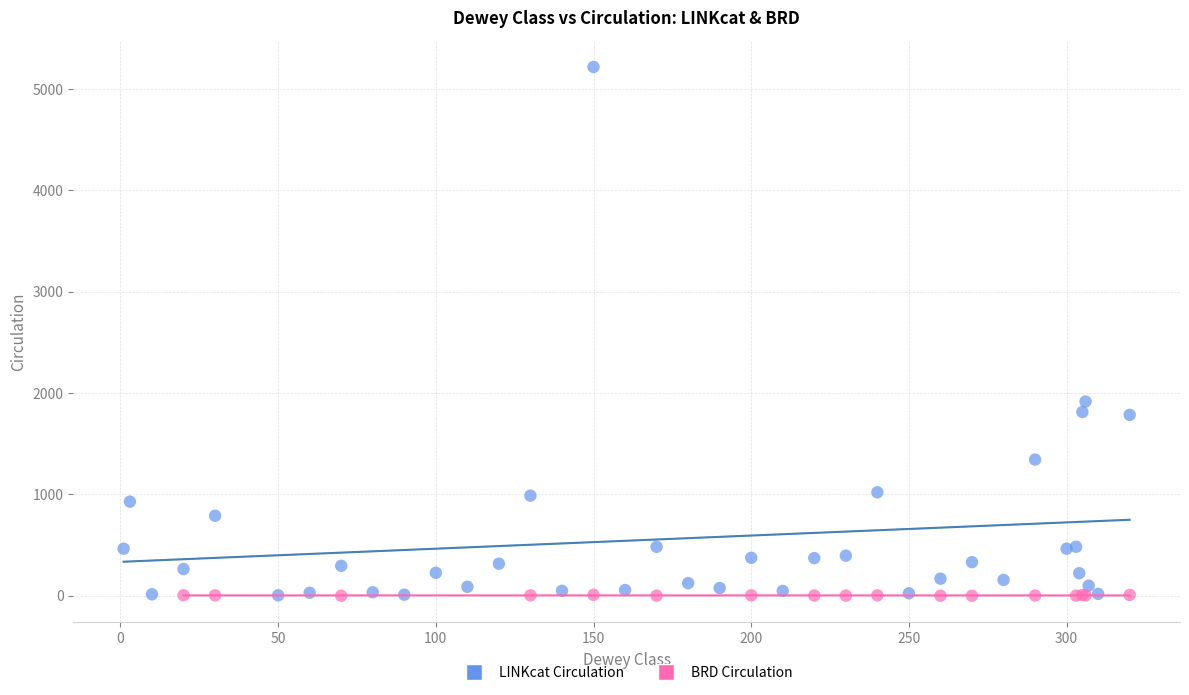

Which series has the largest Y range (max minus min)?

LINKcat Circulation